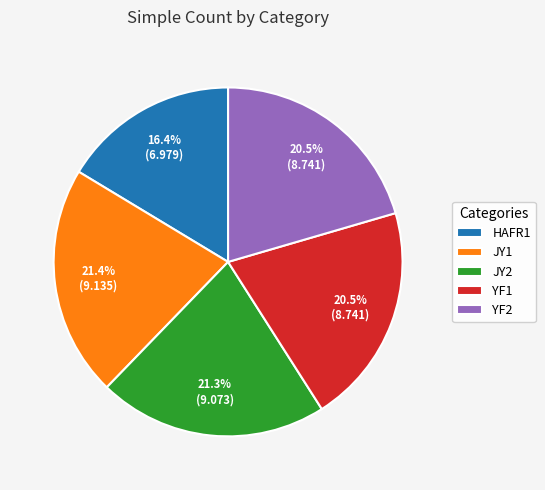

Is JY1 the majority of the pie?

No